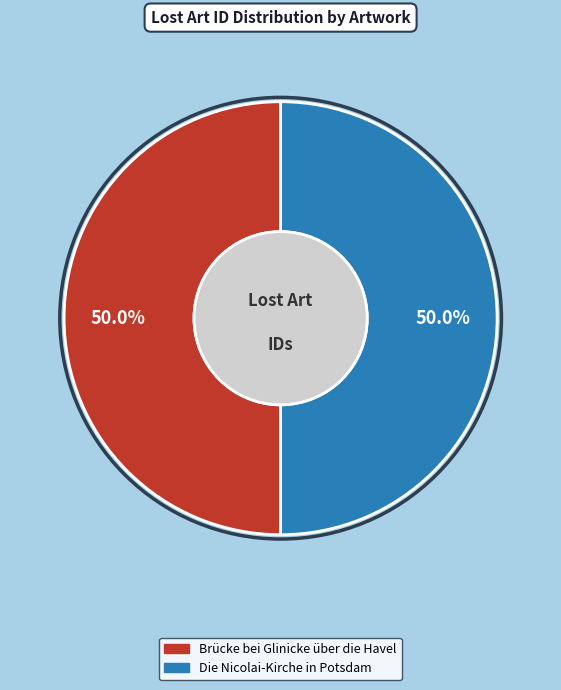

What percentage is NOT represented by Die Nicolai-Kirche in Potsdam?

50.0%